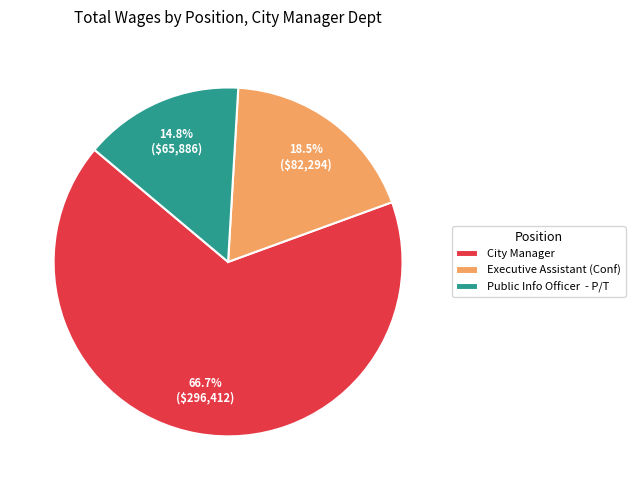

Does any single category account for the majority?

Yes